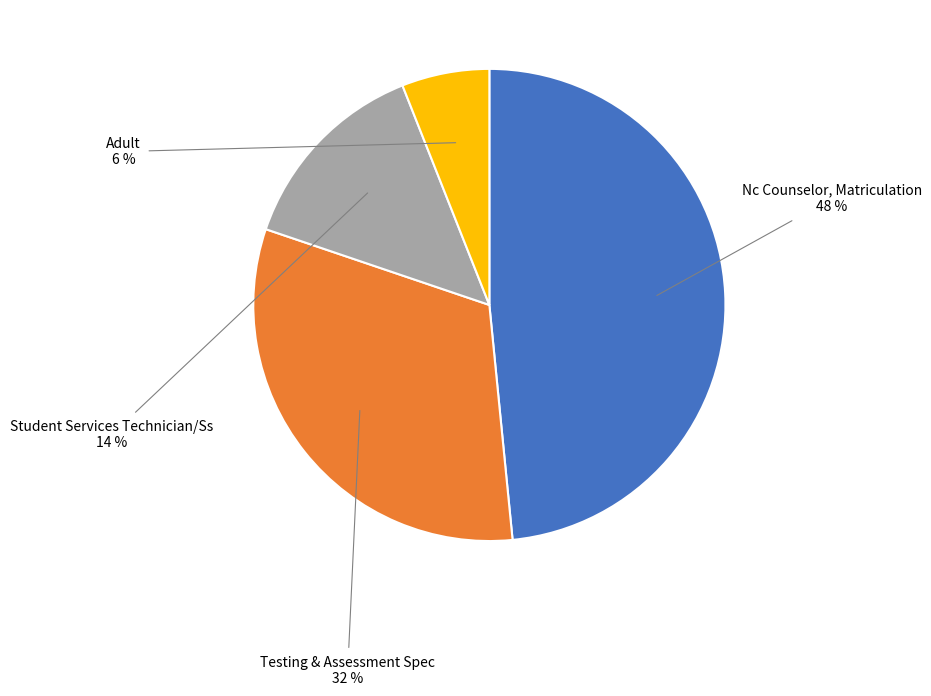

Rank the categories by value from highest to lowest.

Nc Counselor, Matriculation, Testing & Assessment Spec, Student Services Technician/Ss, Adult